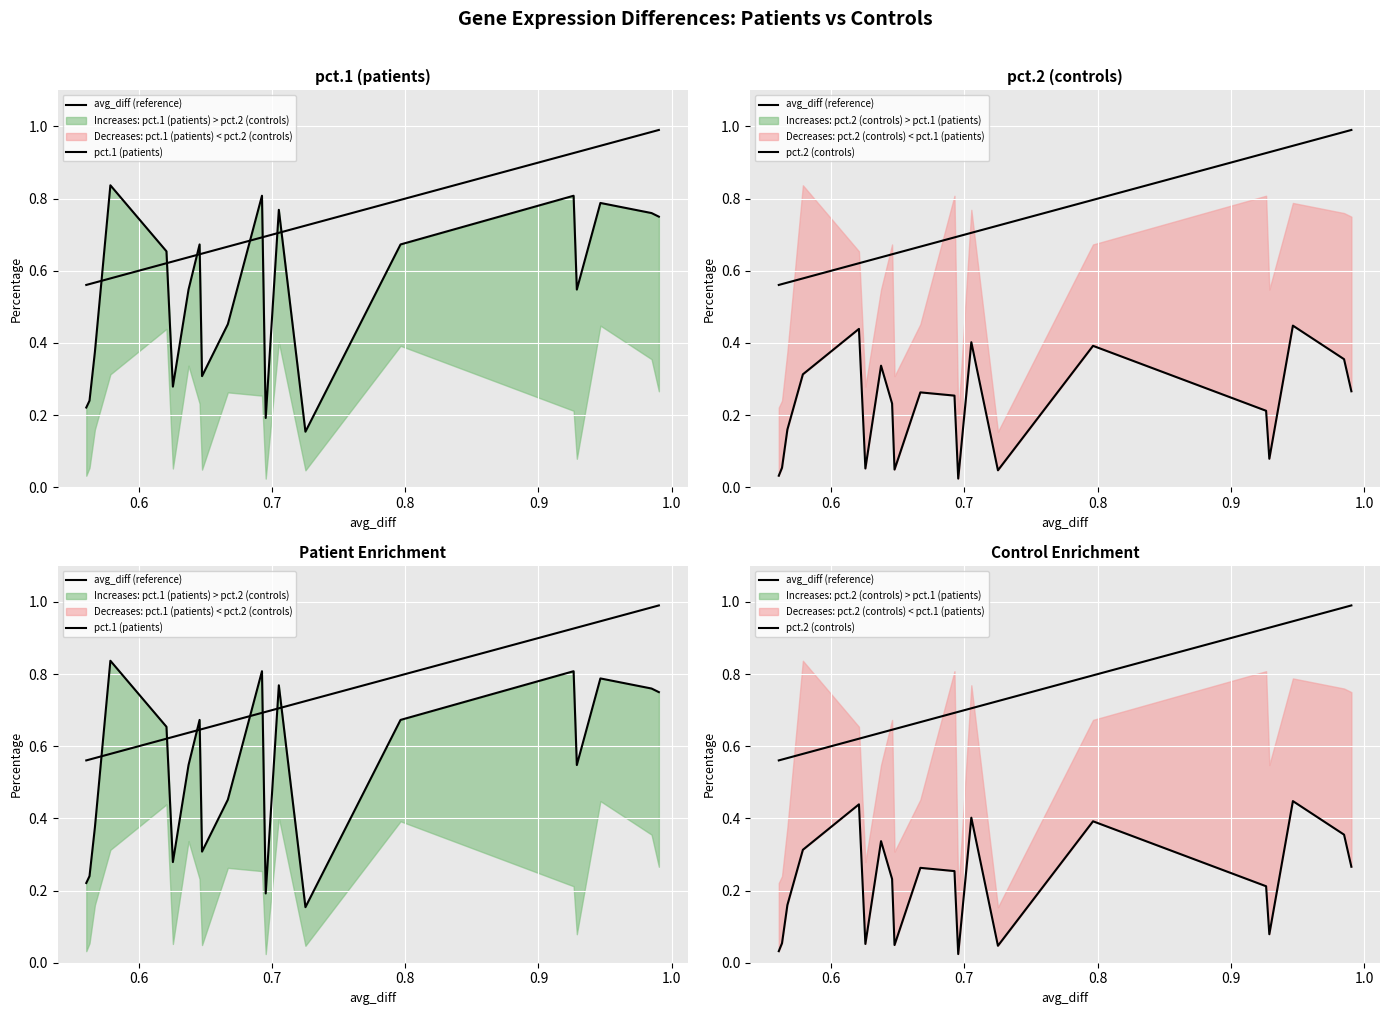

Which series has the largest range (max minus min)?

pct.1 (patients)